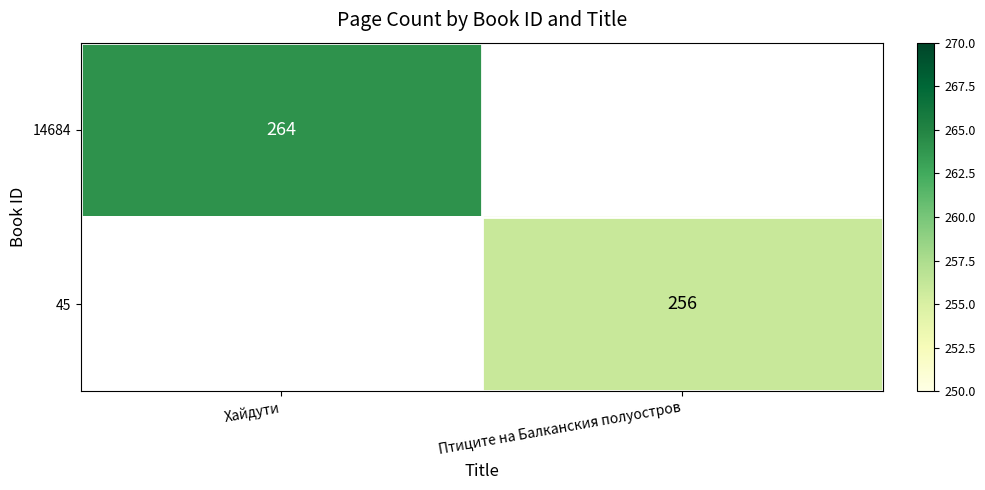

True or false: 14684 has a value of 264 at Хайдути.

True